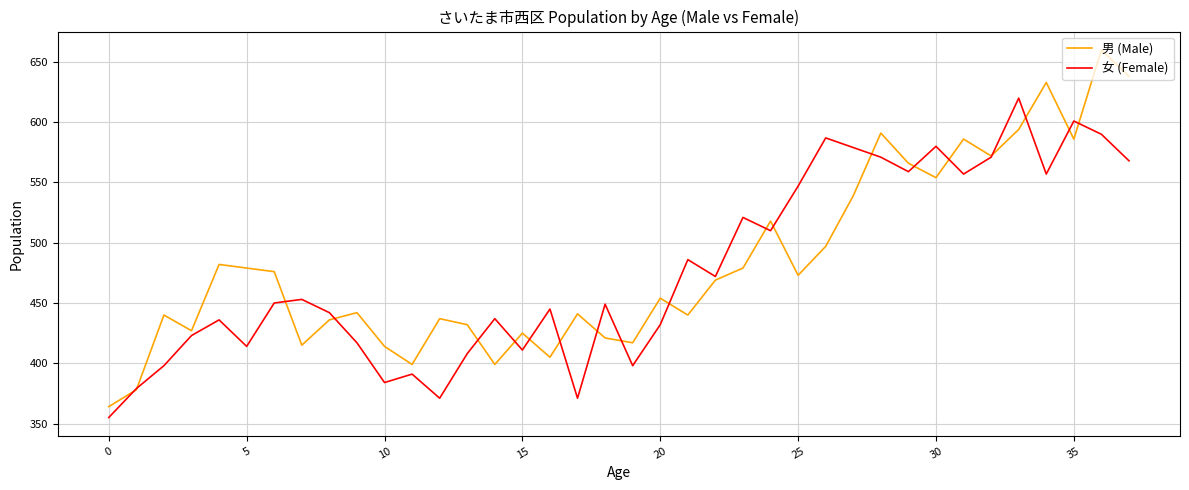

List the series in order of their peak value, highest first.

男 (Male), 女 (Female)